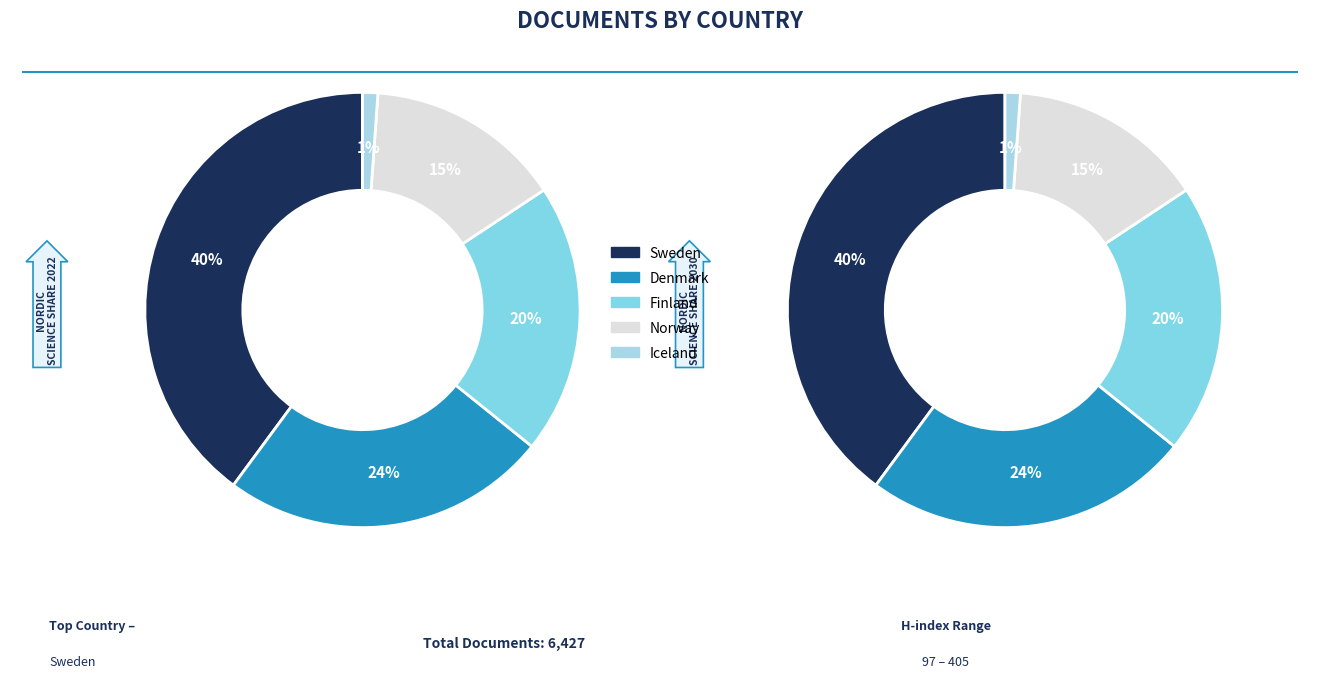

Count the number of slices in the pie.

5